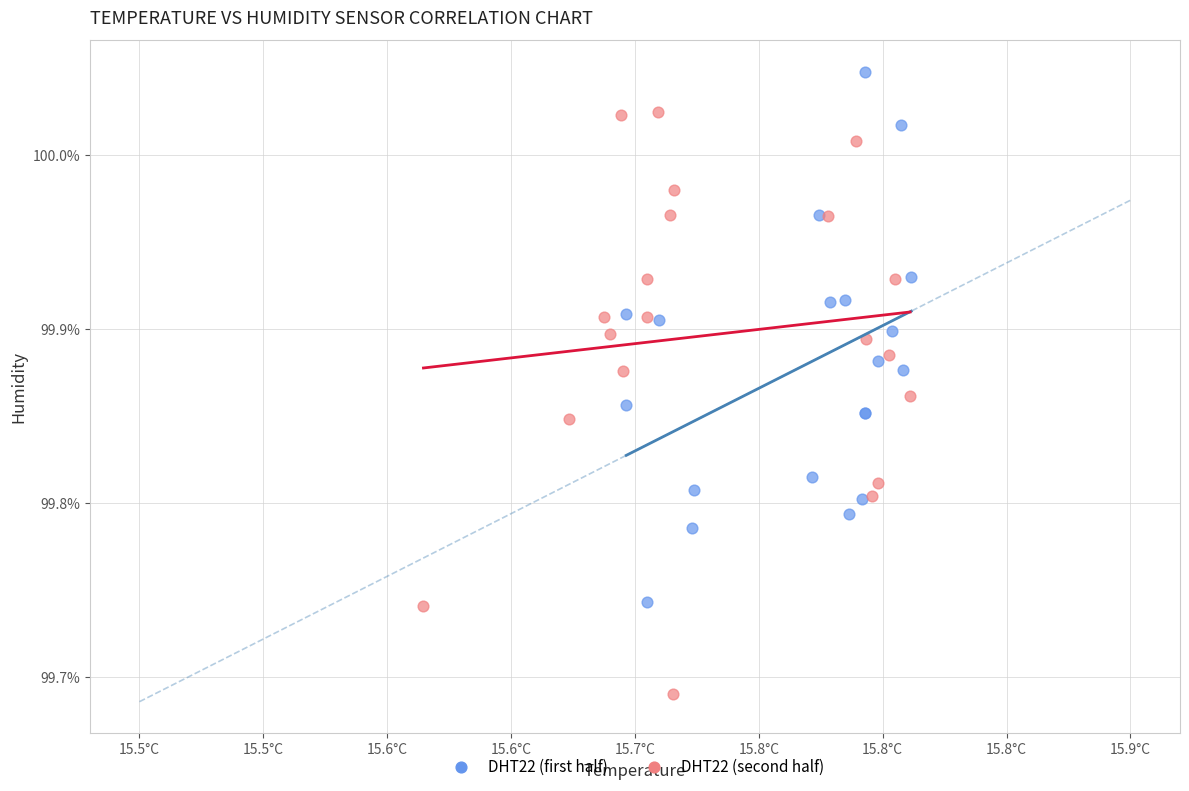

Which series has the widest spread of Y values?

DHT22 (second half)